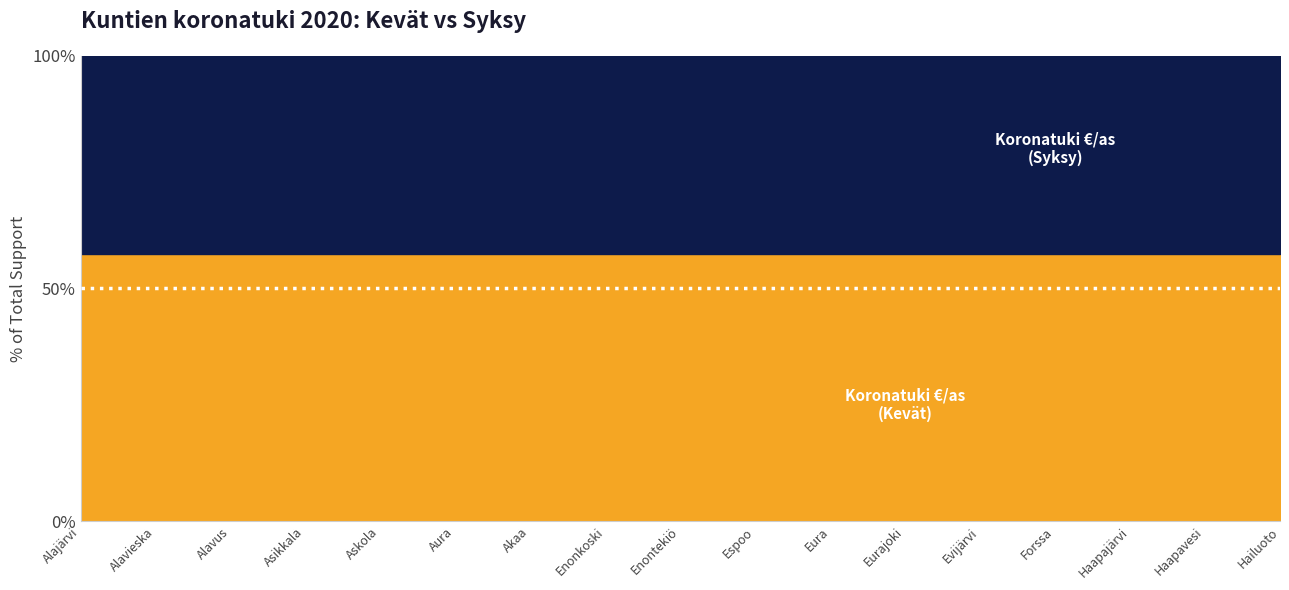

Where is Koronatuki €/as (Kevät) nearest to the value 4667538?

Forssa